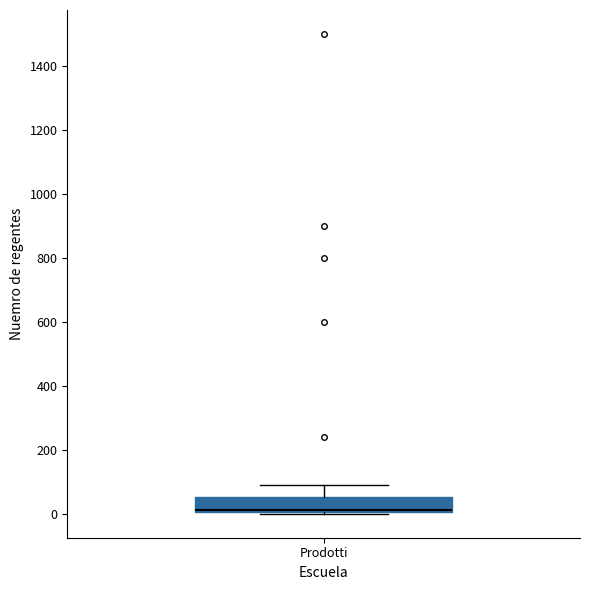

Read this box plot against the y-axis: the position of the median line, the range covered by the box, and the ends of both whiskers. The values are not printed on the chart, so give them approximately, as read against the axis.

median 20 (drawn on the box's lower edge), box 0 to 60, whiskers 0 to 100